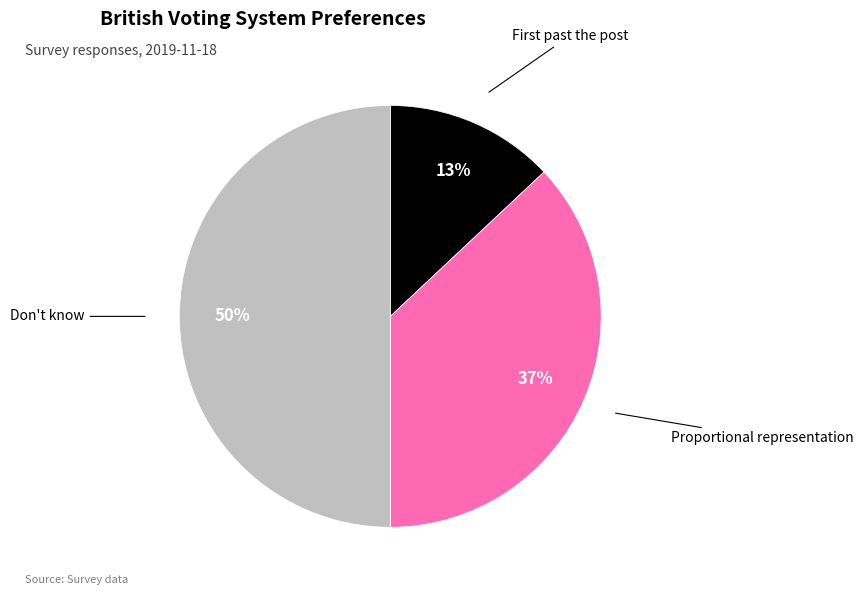

To the nearest percent, what percentage of the pie is Proportional representation?

37%